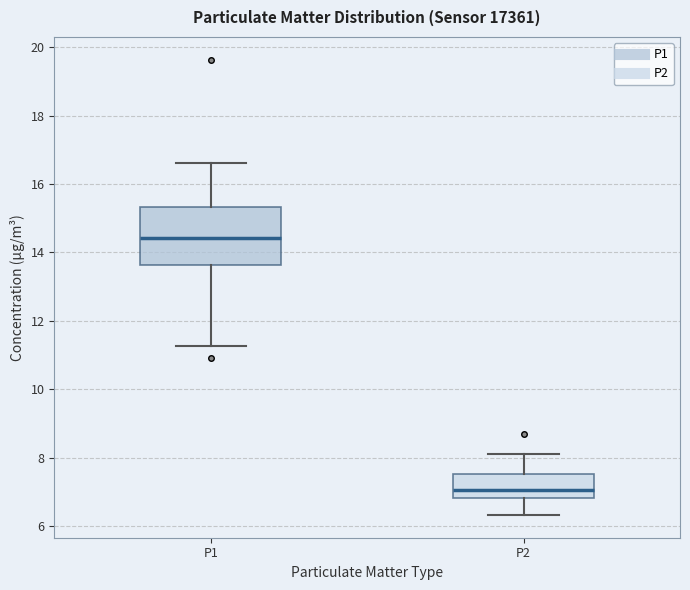

Comparing the boxes themselves (not the whiskers), which one is the tallest?

P1